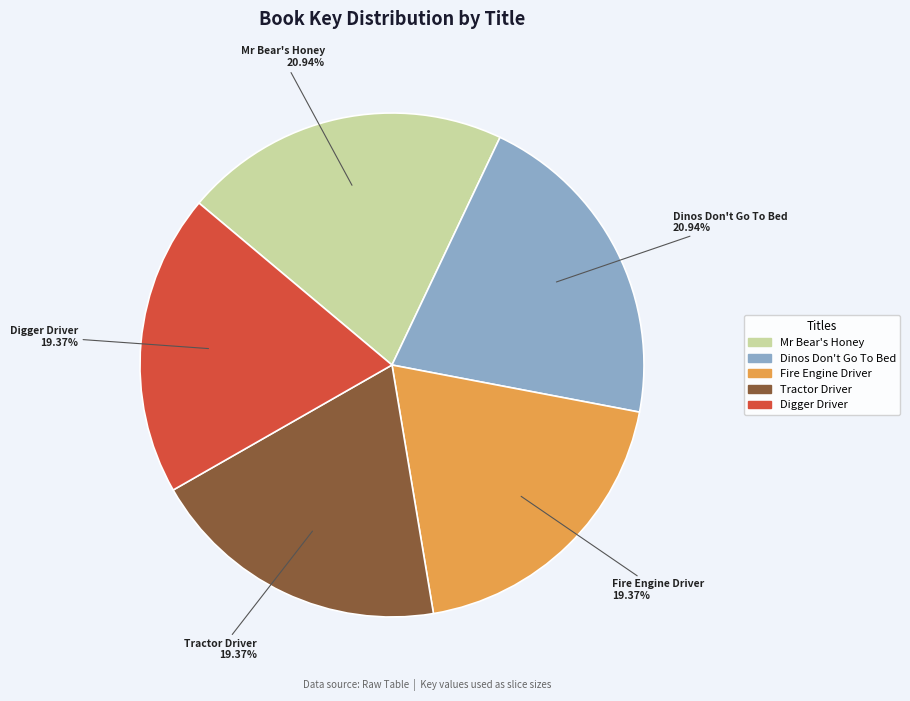

Is there any slice that represents more than half of the pie?

No